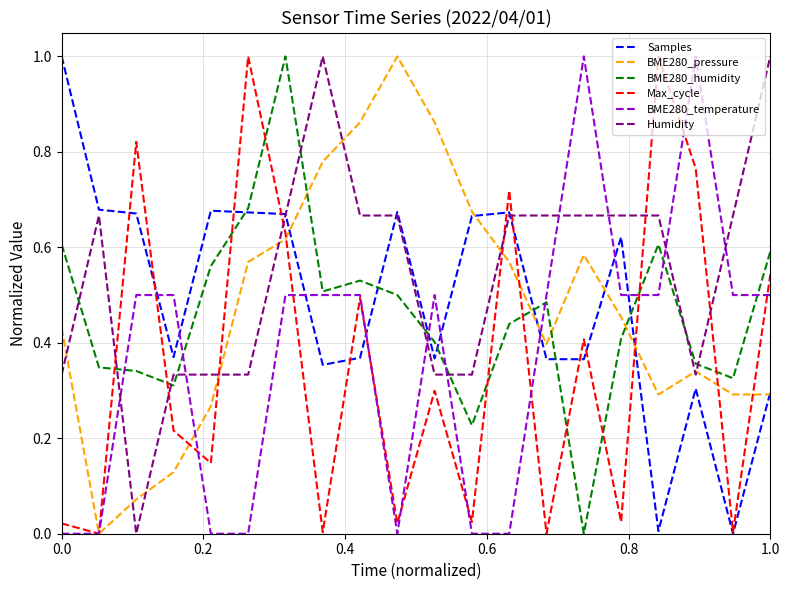

In Samples, how many points are higher than both neighbors (excluding endpoints)?

5